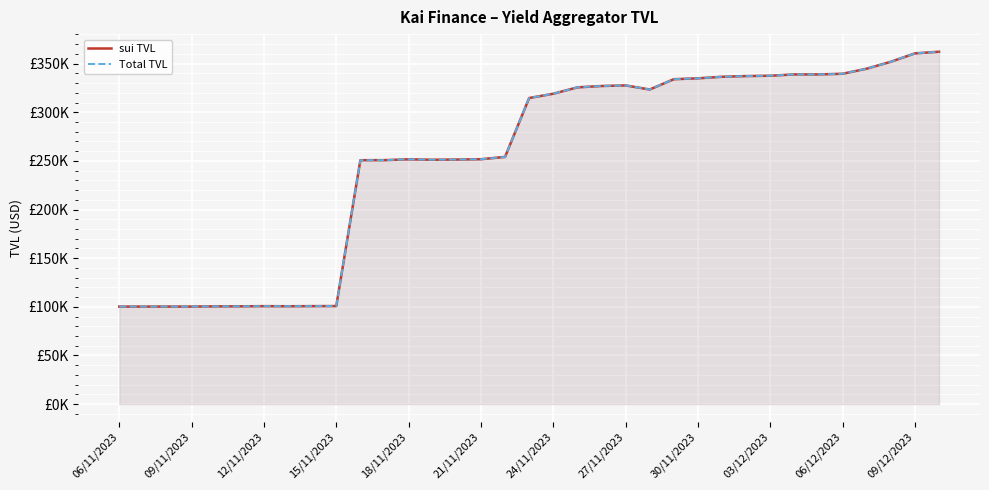

How many data points in sui TVL are above 314652?

18